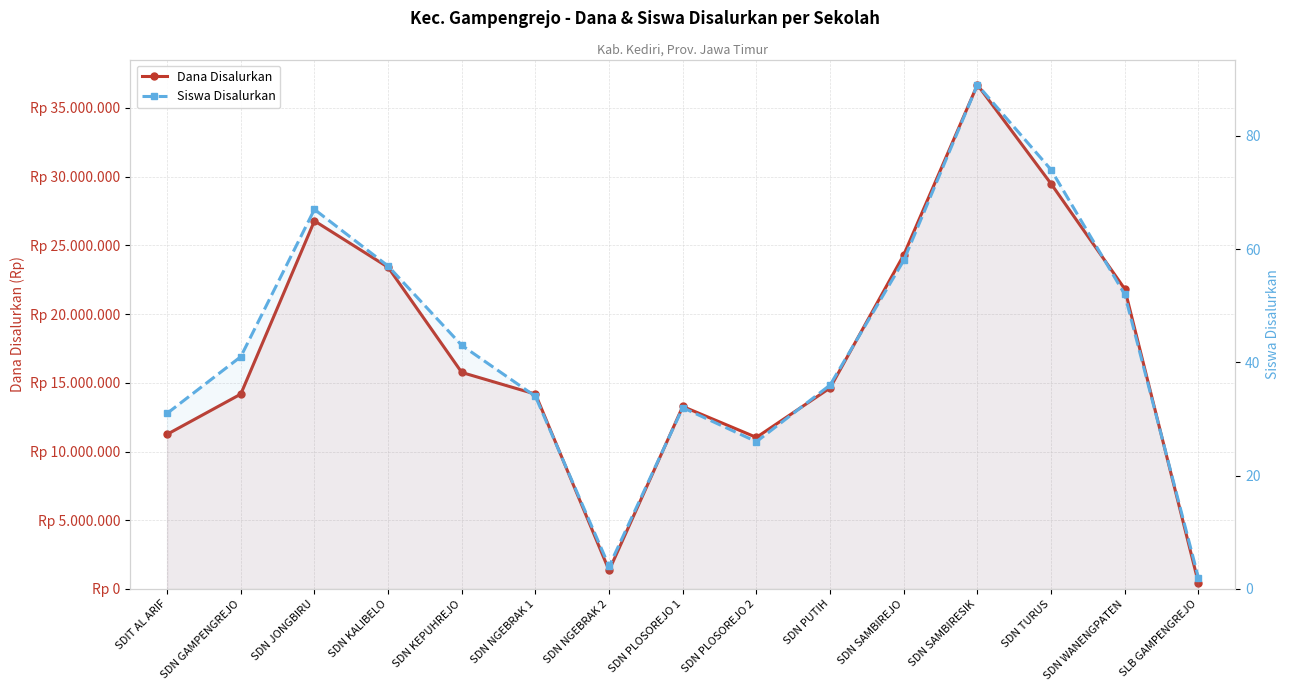

Which has a higher value, SDIT AL ARIF or SDN NGEBRAK 1?

SDN NGEBRAK 1